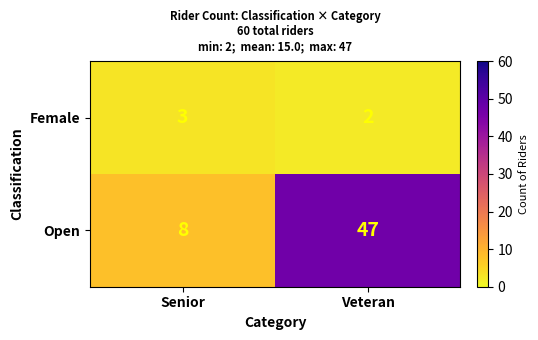

Reading left to right, list all the values displayed in this chart.

Female: Senior=3	Veteran=2
Open: Senior=8	Veteran=47